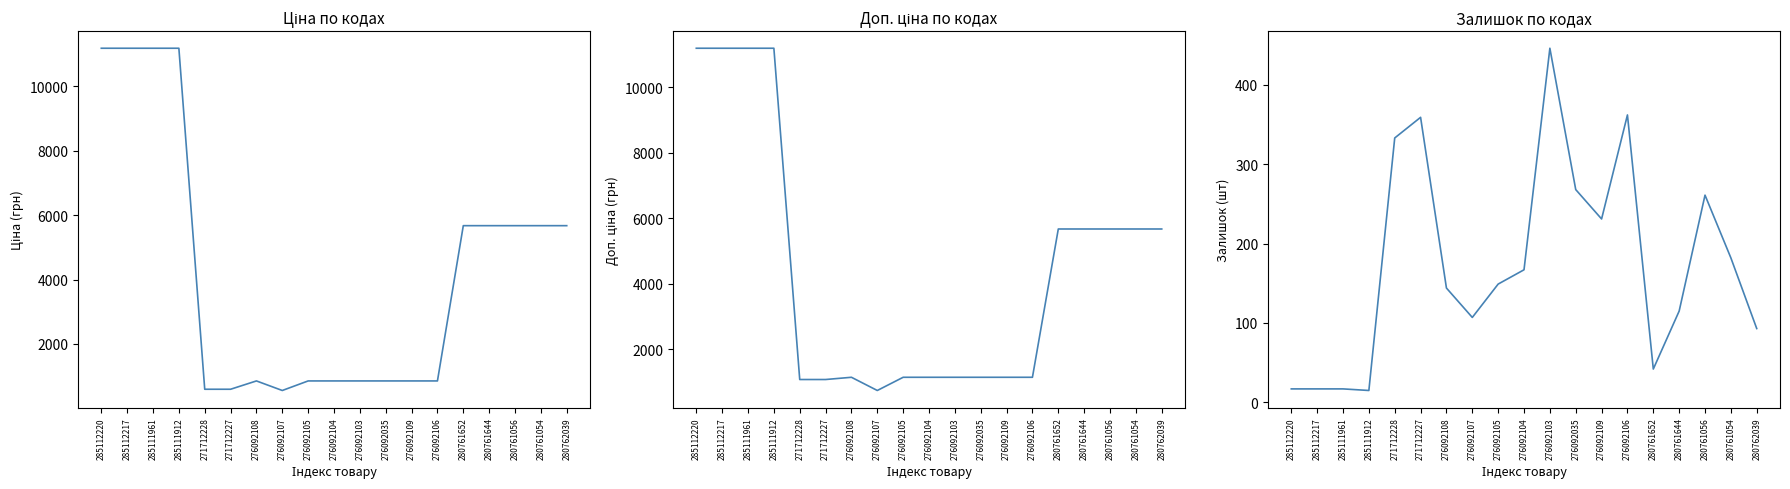

The Ціна series shows 848.4 at 276092106. True or false?

True